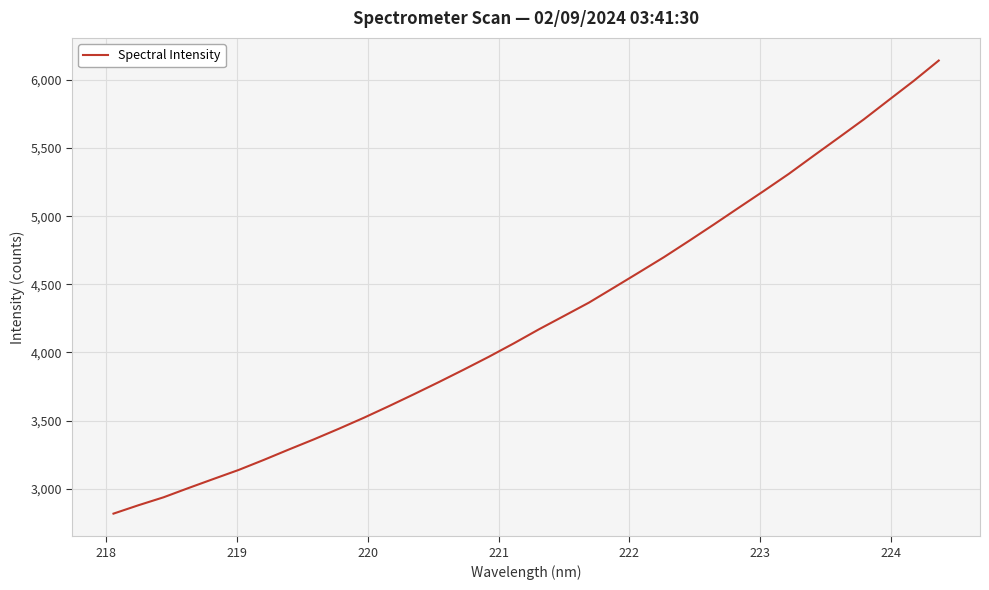

True or false: there are more than 2 points higher than both neighbors.

False